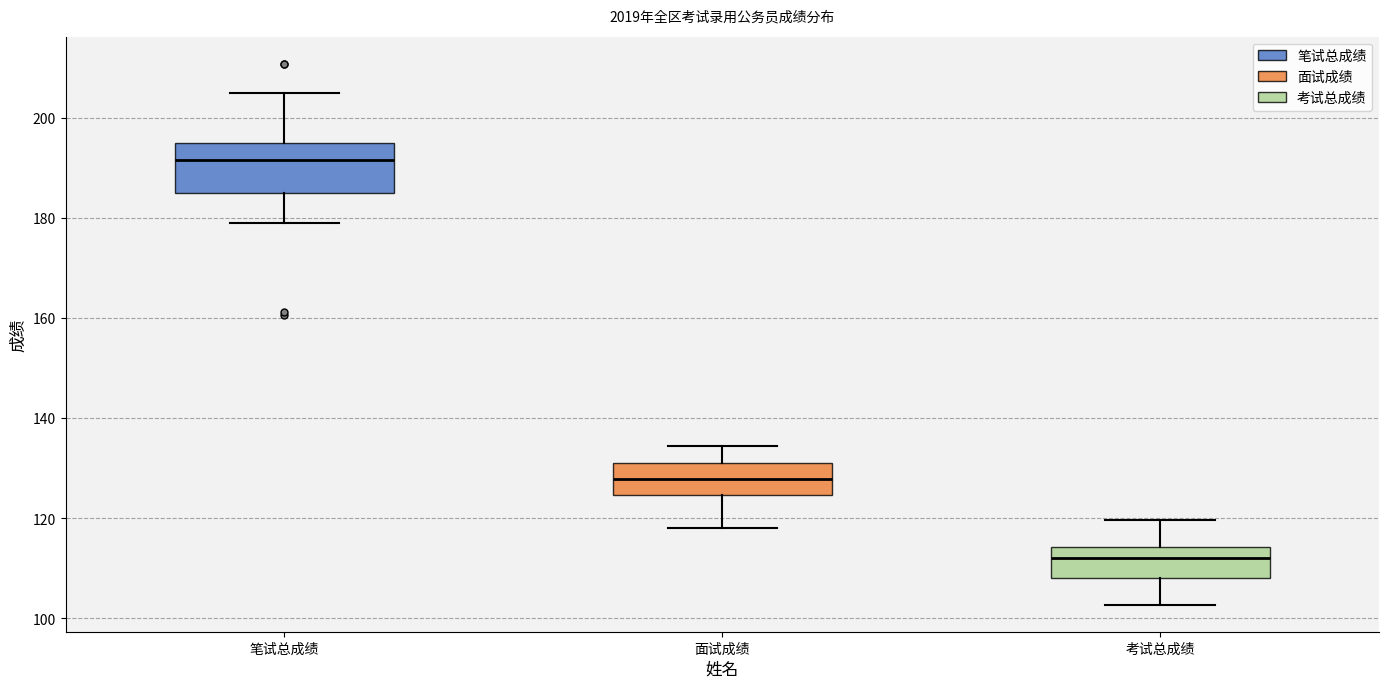

Which box has the lowest median line?

考试总成绩